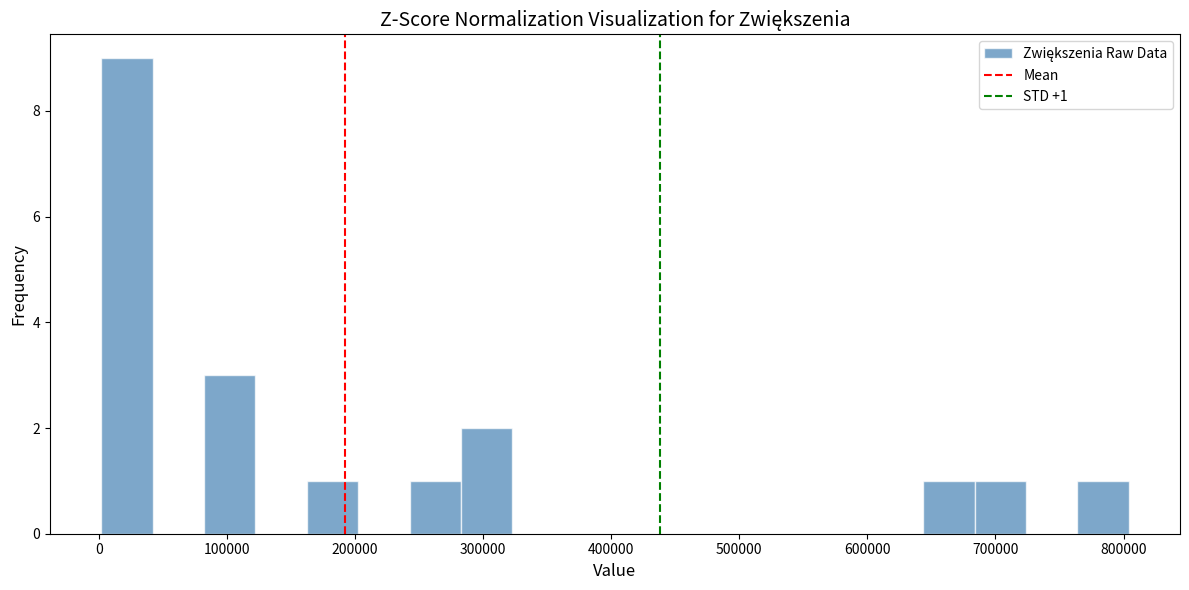

Over which range of the x-axis is the bar tallest?

0 to 40000